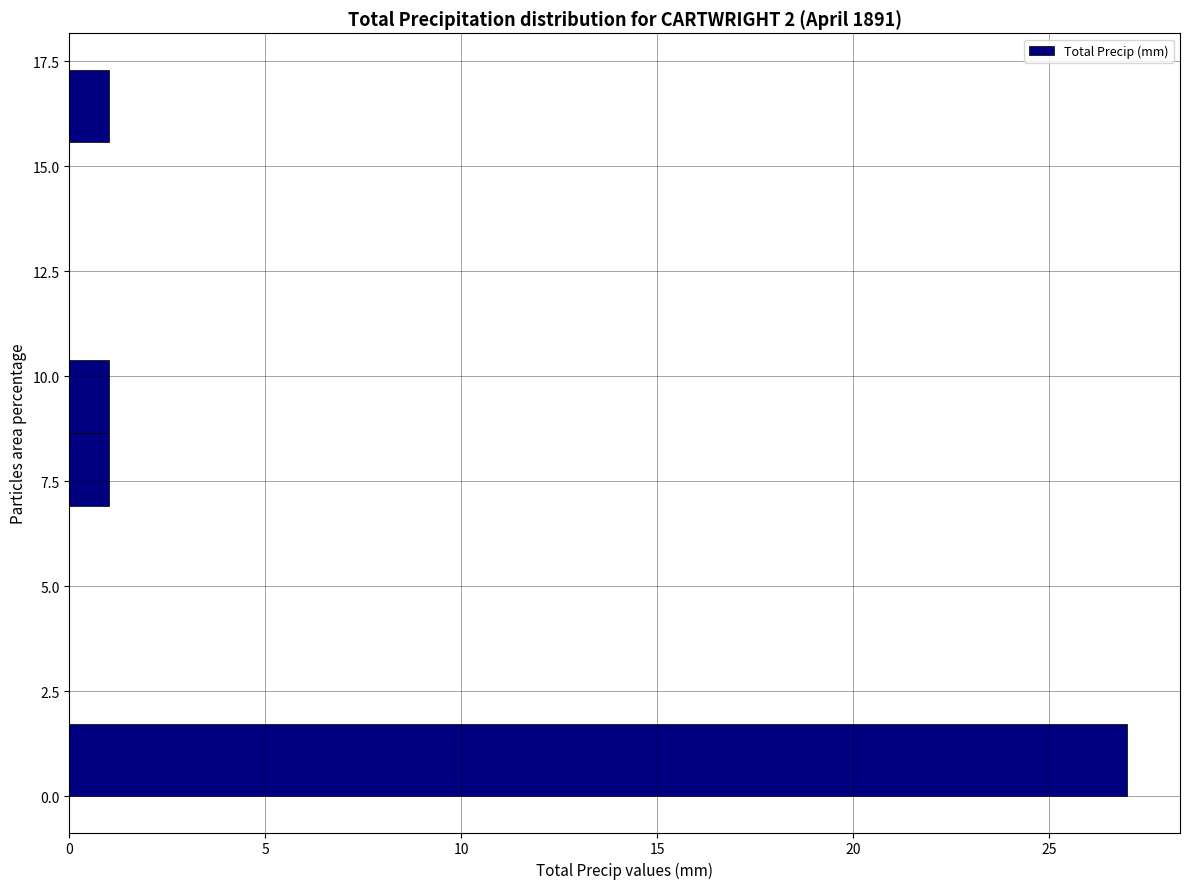

Around what value on the y-axis is the longest bar? Give the approximate position of its centre, as read against the axis.

1.0